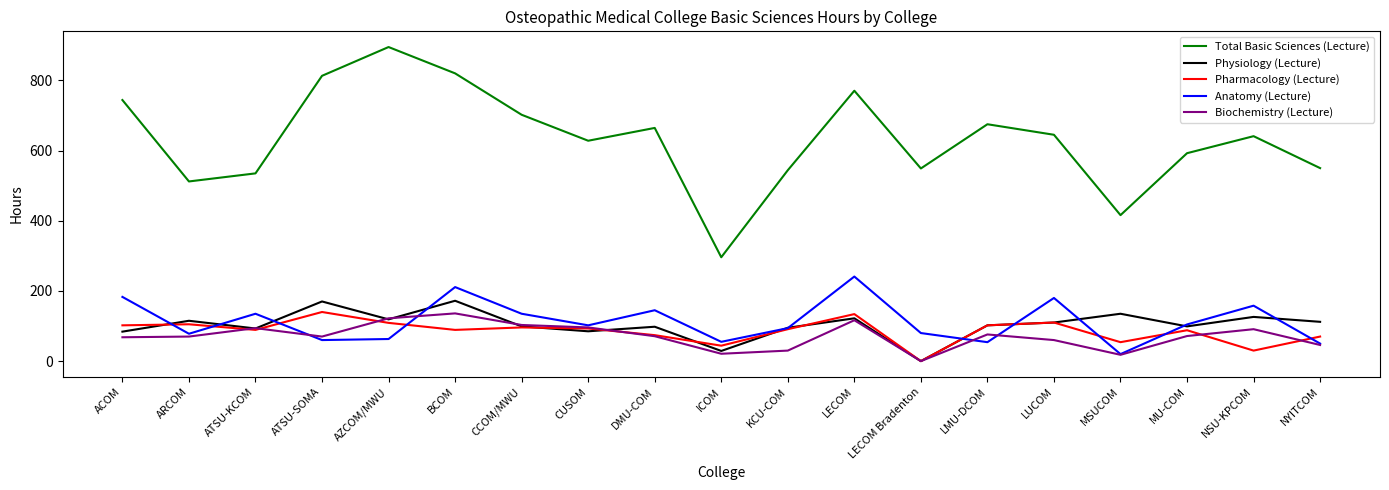

Read the Pharmacology (Lecture) value at AZCOM/MWU.

109.0